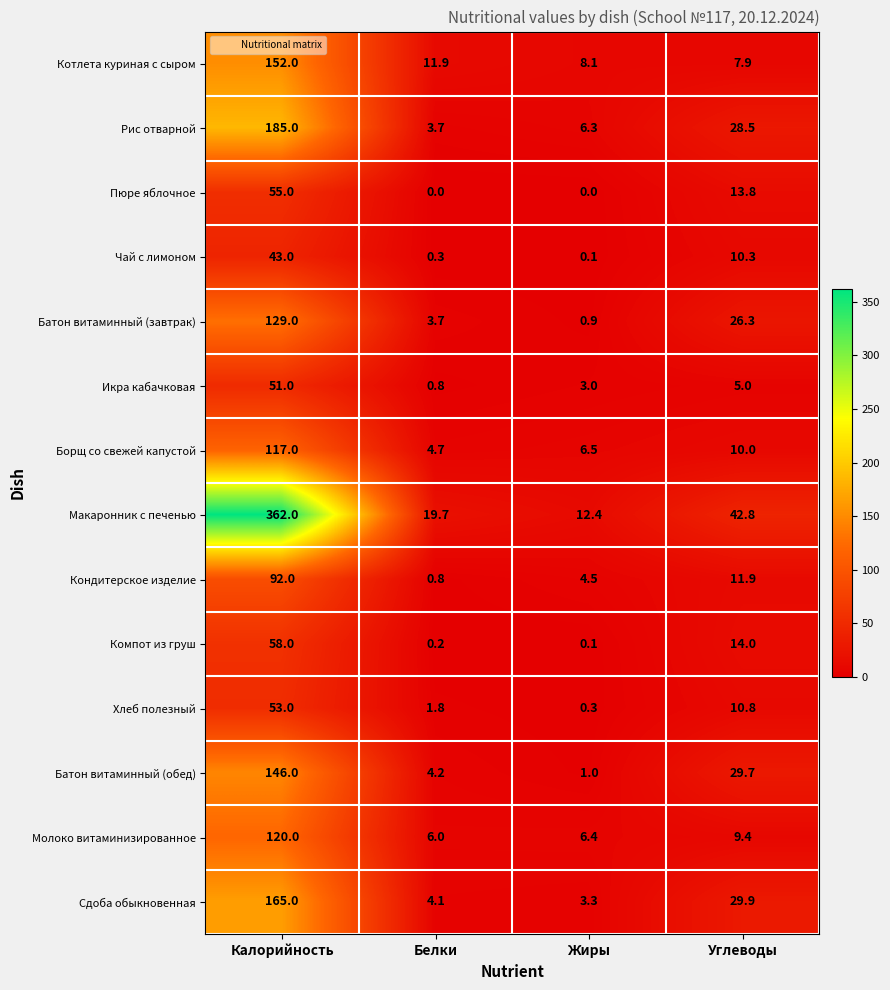

What is the average value of the Хлеб полезный series?

16.5